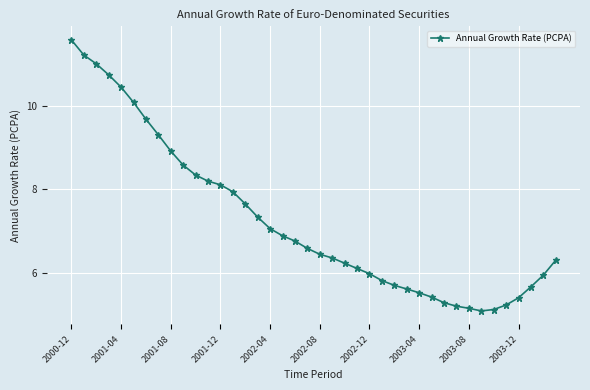

How many lines are shown in the chart?

1